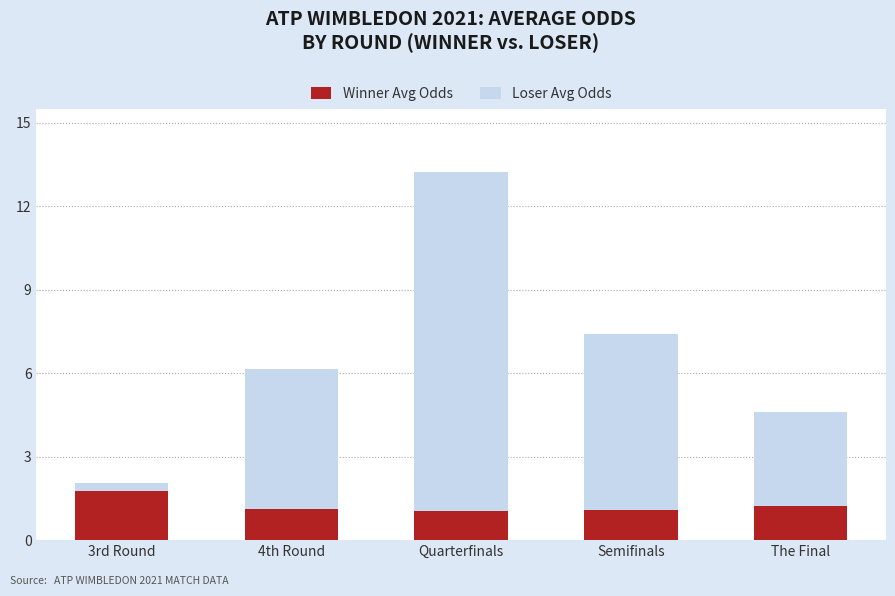

Reading right to left, extract all data points from this chart.

Loser Avg Odds: 4.6	7.4	13.2	6.1	2.0
Winner Avg Odds: 1.2	1.1	1.1	1.1	1.8